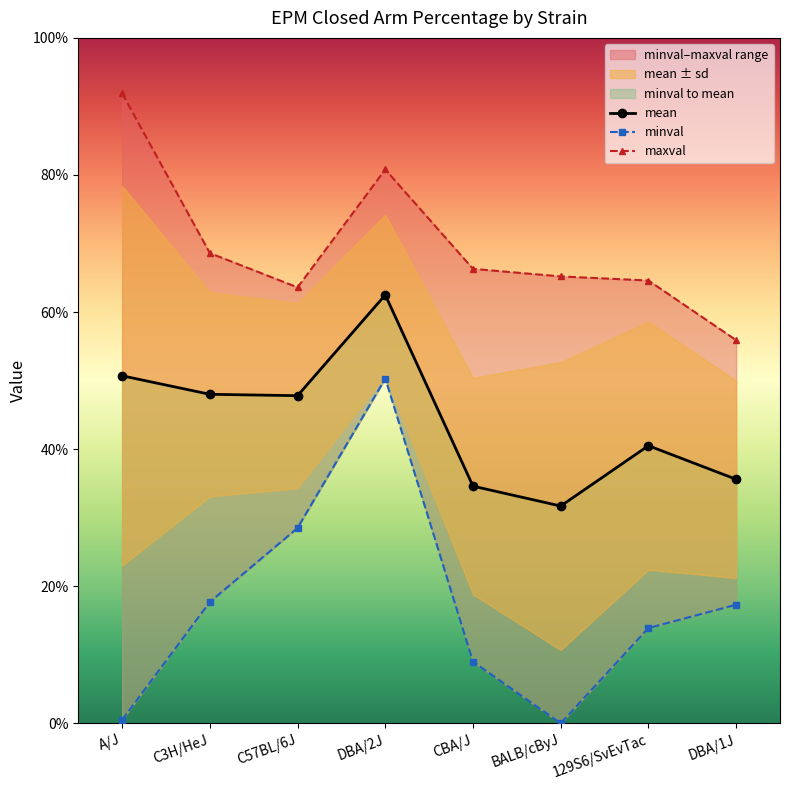

What is the total value across all series at CBA/J?

109.9